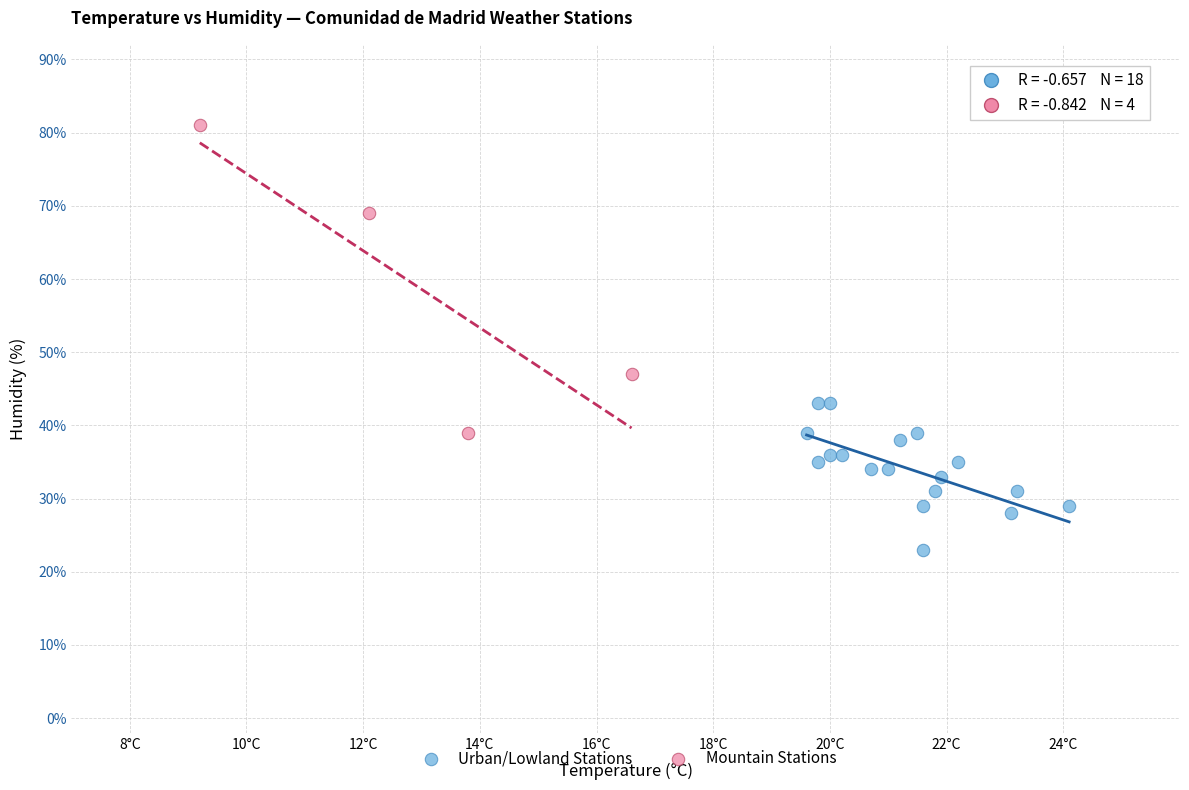

Which series contains the highest Y value?

Mountain Stations